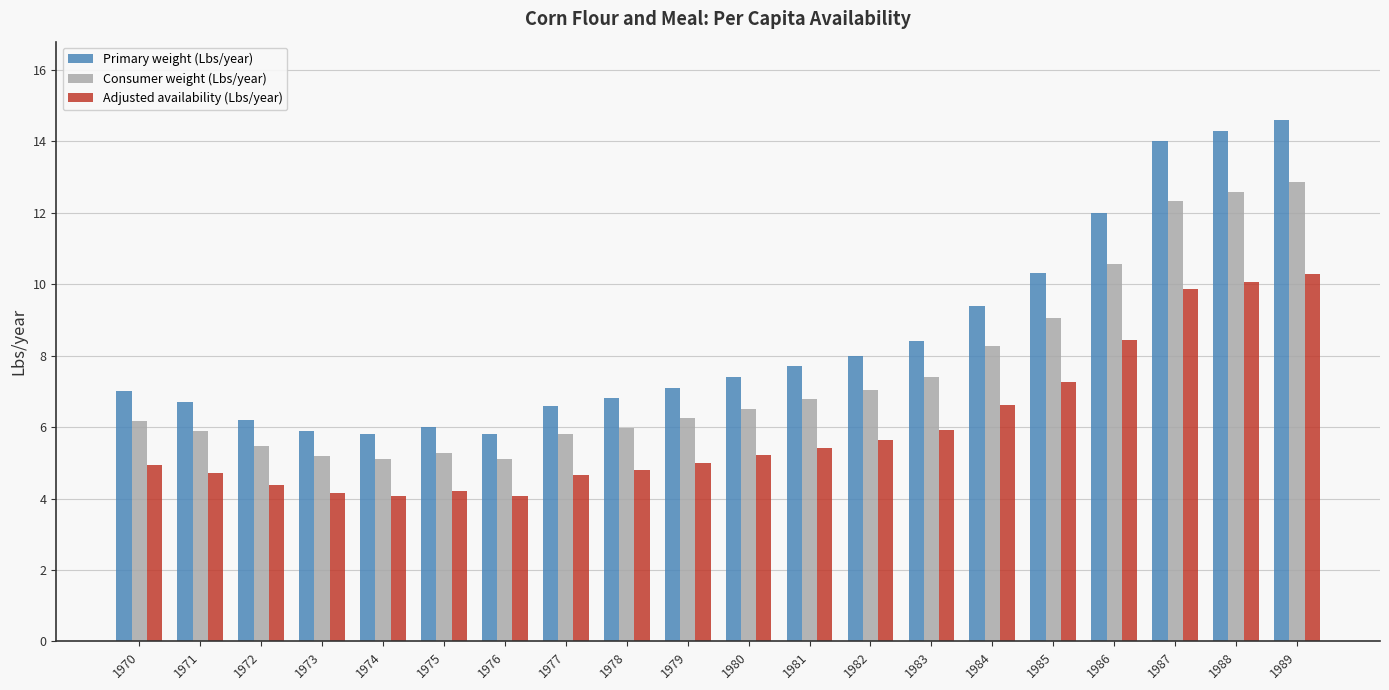

The value of Adjusted availability (Lbs/year) at 1984 is 6.6. True or false?

True